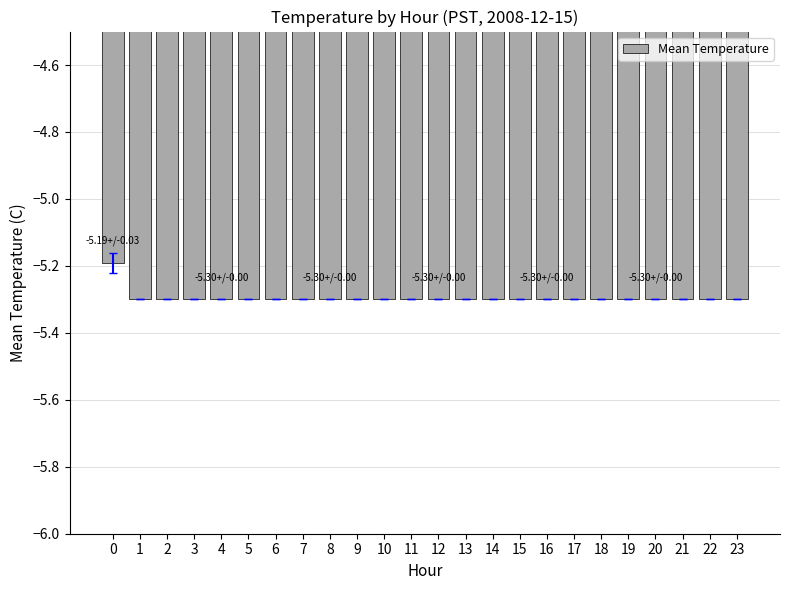

Read the value at 21.

-5.3